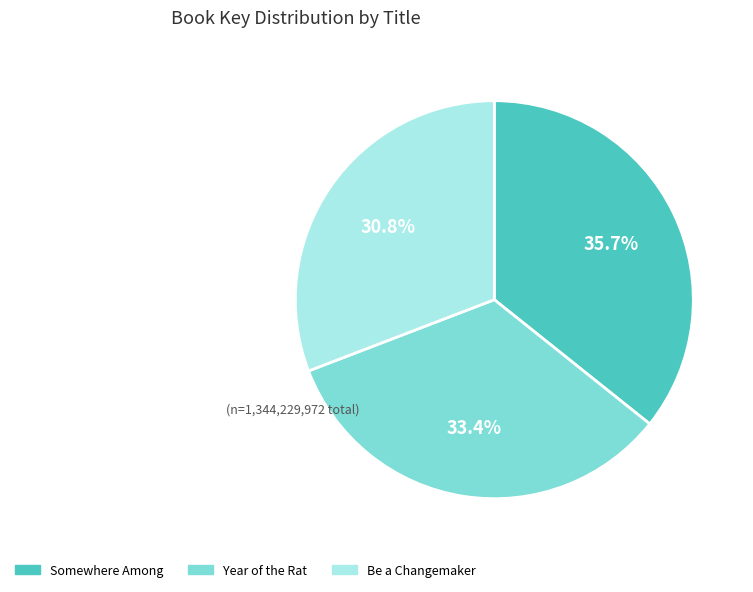

How many slices are in this pie chart?

3